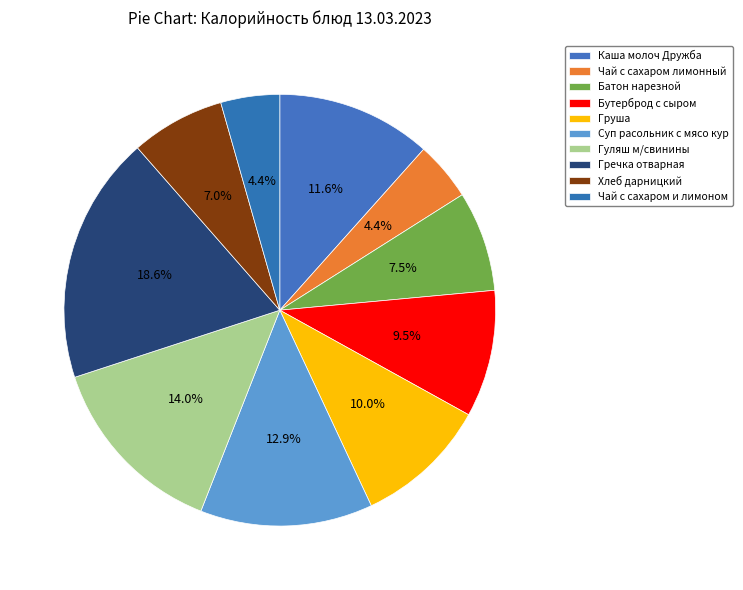

To the nearest percent, what portion does Чай с сахаром лимонный represent?

4%